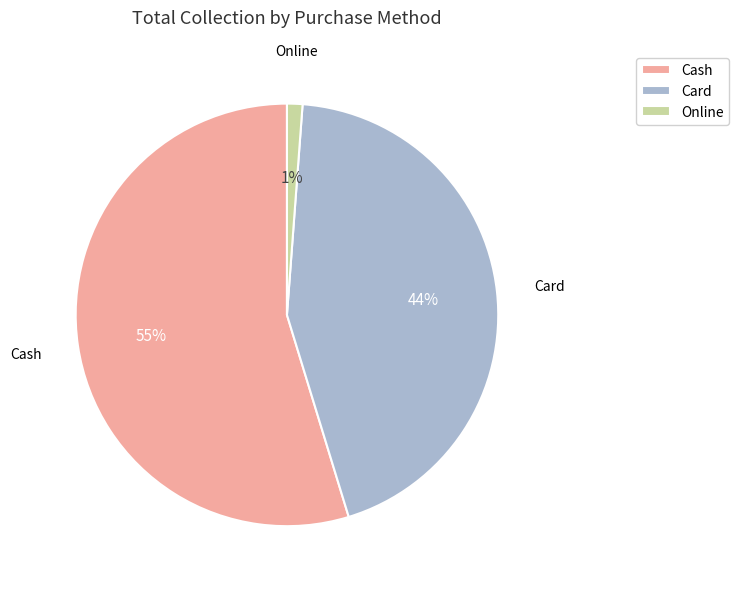

Which category has the biggest portion of the pie?

Cash